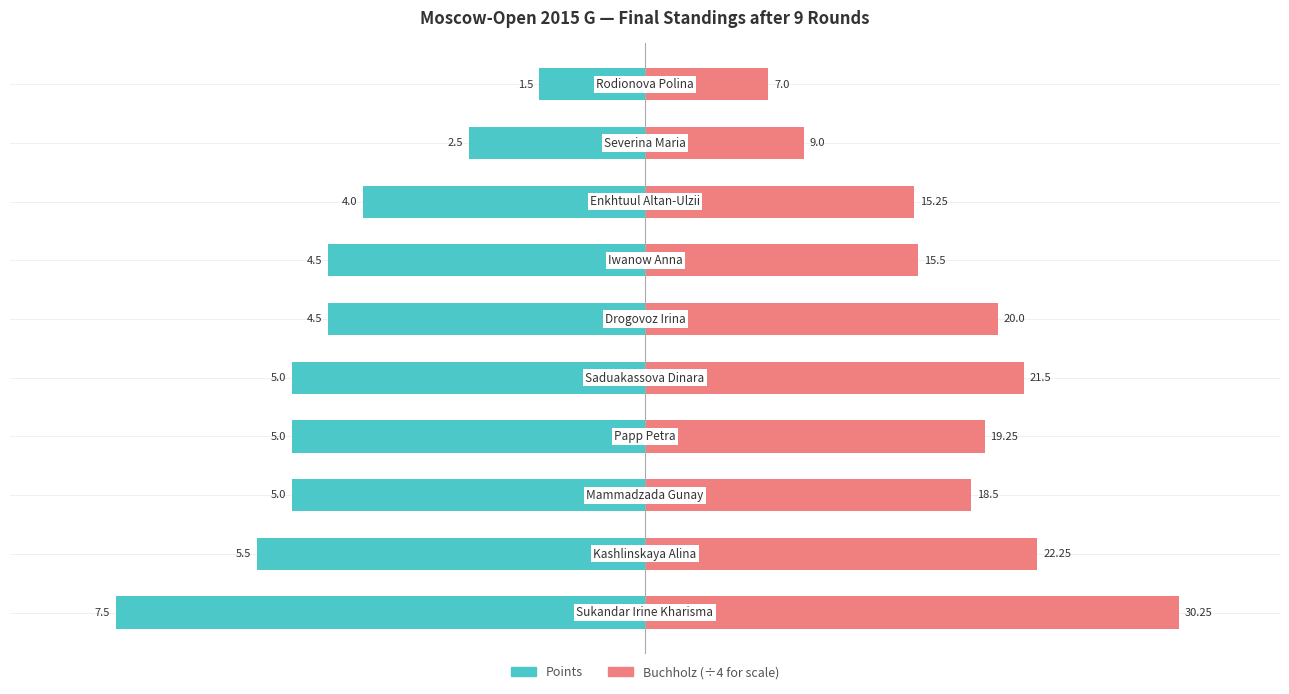

What is the value of the Buchholz bar at the 2nd from the left?

5.6